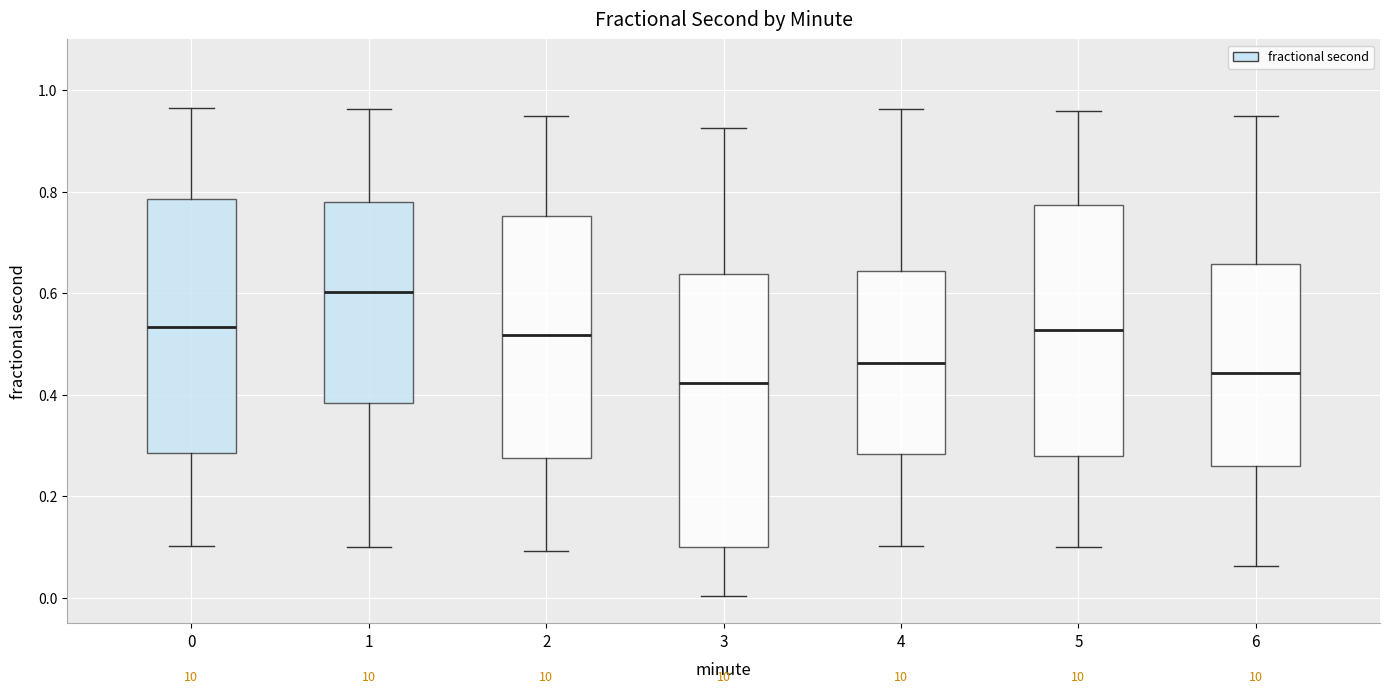

Reading left to right, transcribe this box plot: for each box, give where its median line is, the range the box spans, and where its two whiskers end, as read against the y-axis. The values are not printed on the chart, so give them approximately, as read against the axis.

0: median 0.54, box 0.28 to 0.78, whiskers 0.10 to 0.96
1: median 0.60, box 0.38 to 0.78, whiskers 0.10 to 0.96
2: median 0.52, box 0.28 to 0.76, whiskers 0.10 to 0.94
3: median 0.42, box 0.10 to 0.64, whiskers 0.00 to 0.92
4: median 0.46, box 0.28 to 0.64, whiskers 0.10 to 0.96
5: median 0.52, box 0.28 to 0.78, whiskers 0.10 to 0.96
6: median 0.44, box 0.26 to 0.66, whiskers 0.06 to 0.94